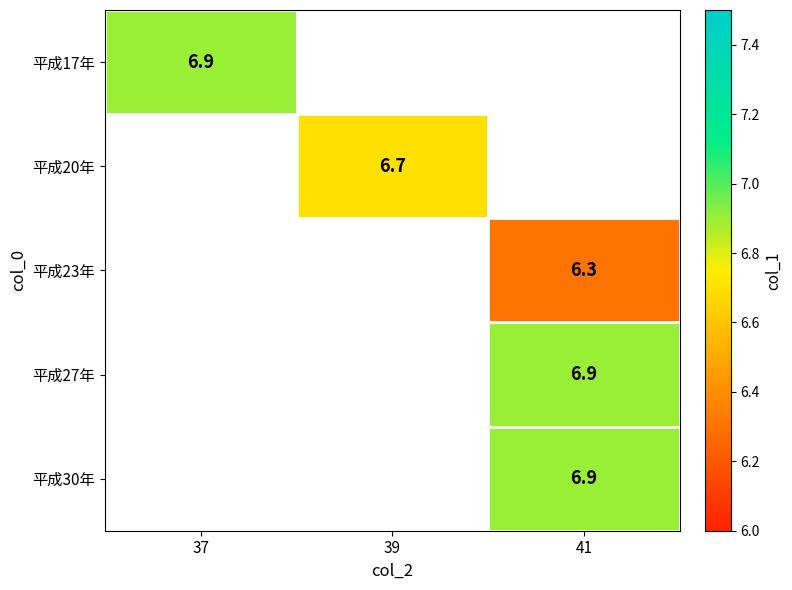

What is the smallest value displayed?

6.3